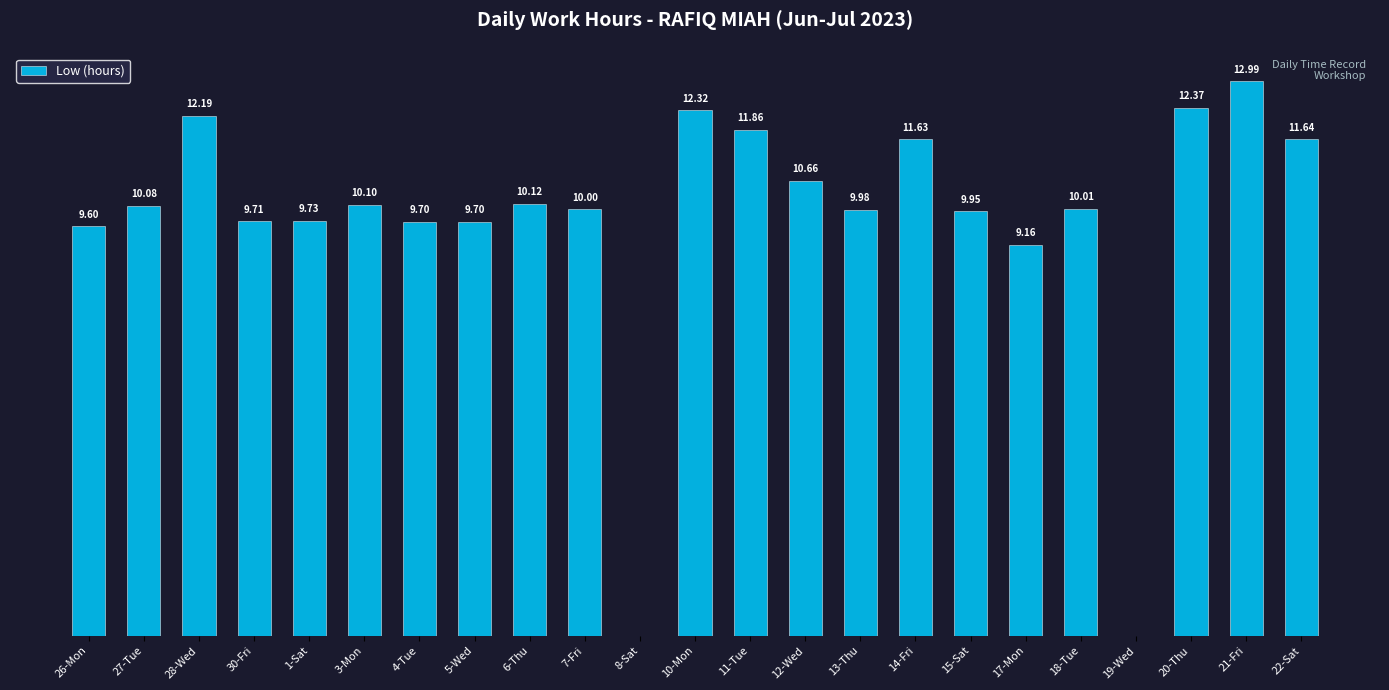

Which has a higher value, 30-Fri or 28-Wed?

28-Wed